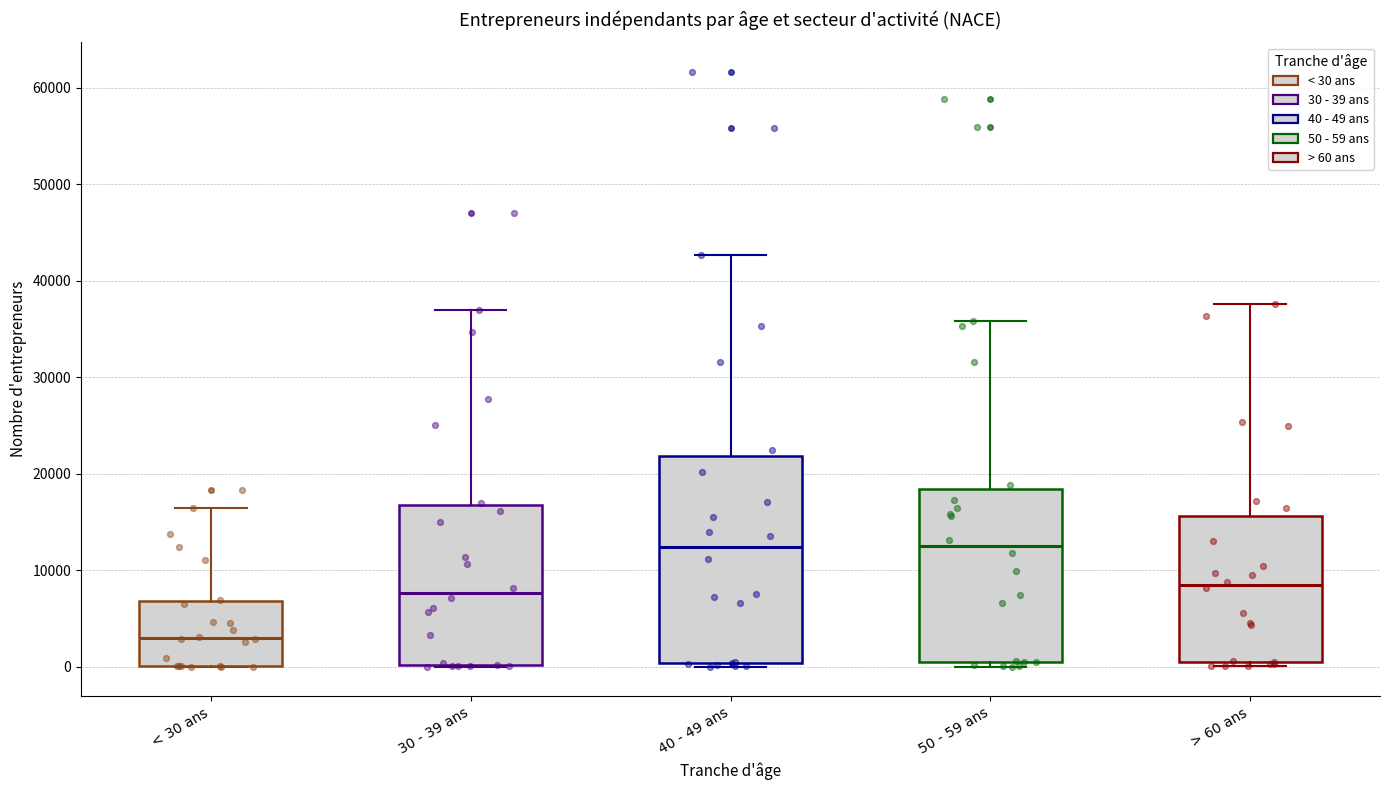

Which box has the lowest median line?

< 30 ans